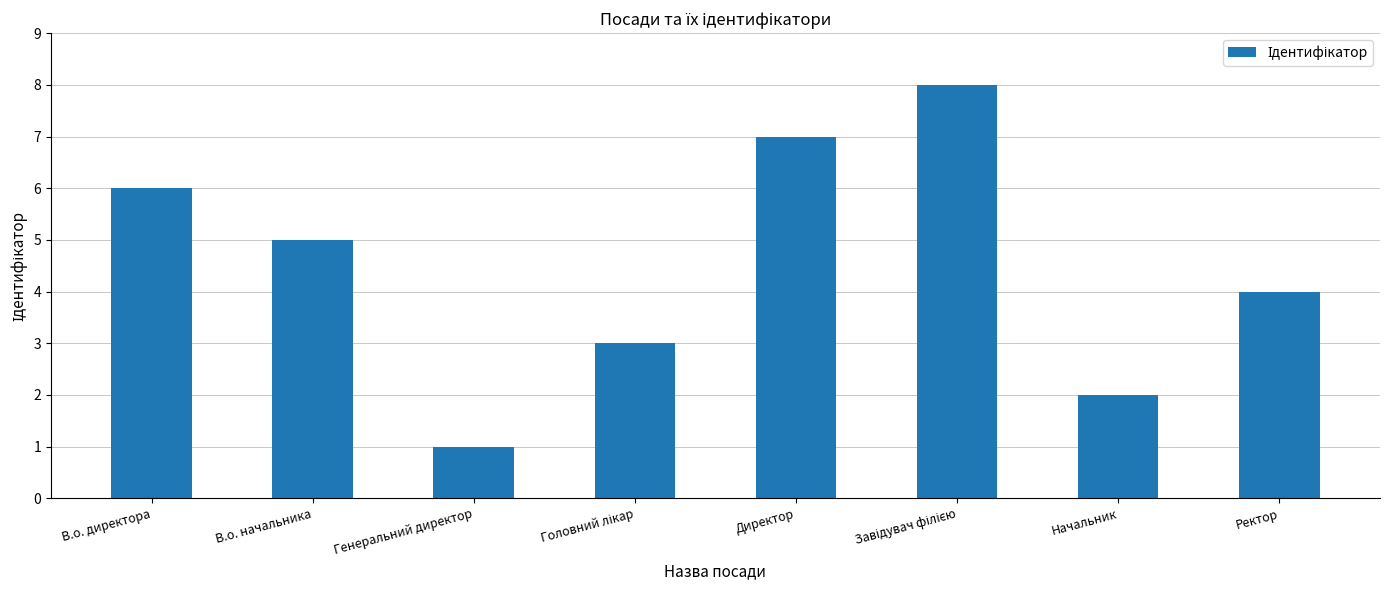

Reading left to right, what are all the values shown in this chart?

6	5	1	3	7	8	2	4